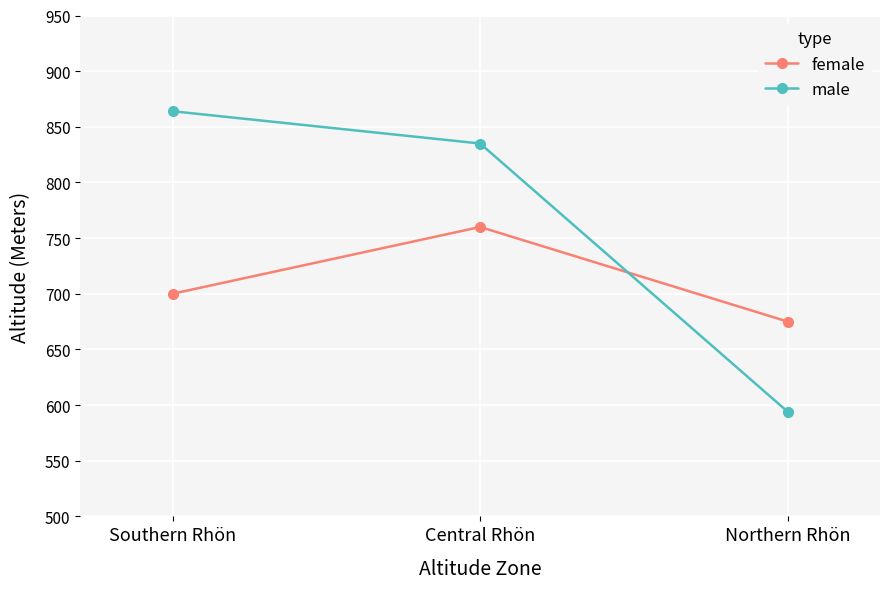

At which category is the sum across all series the highest?

Central Rhön